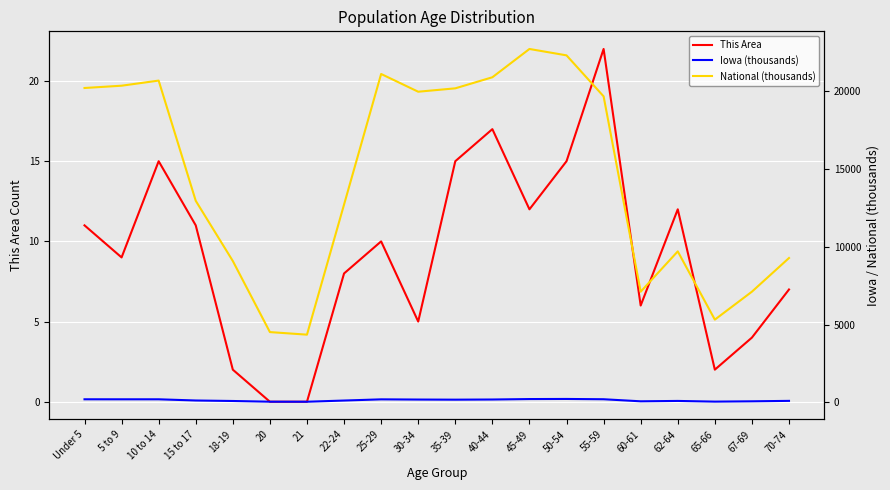

What is the difference between the highest and lowest values at 55-59?

19642.8